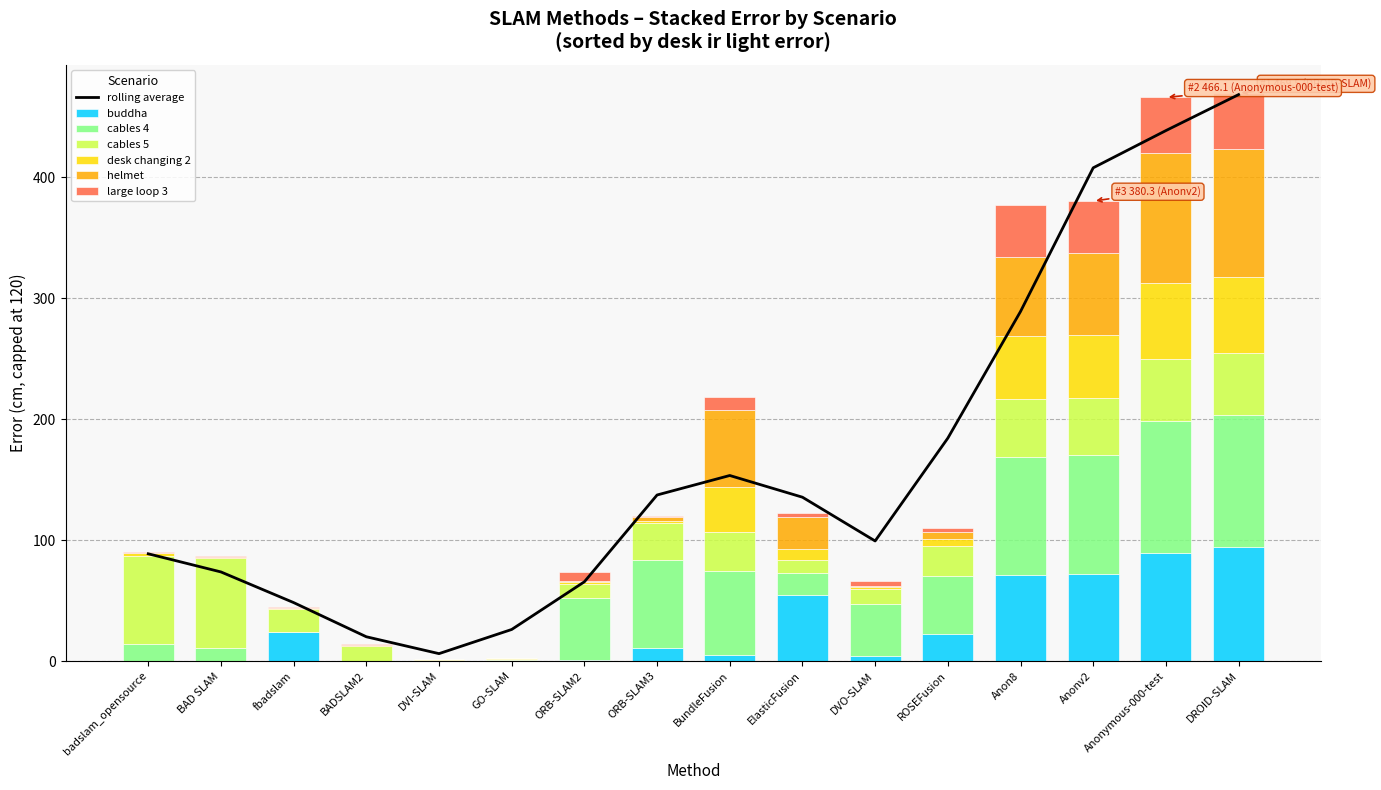

The value of buddha at Anonymous-000-test is 19.7. True or false?

False